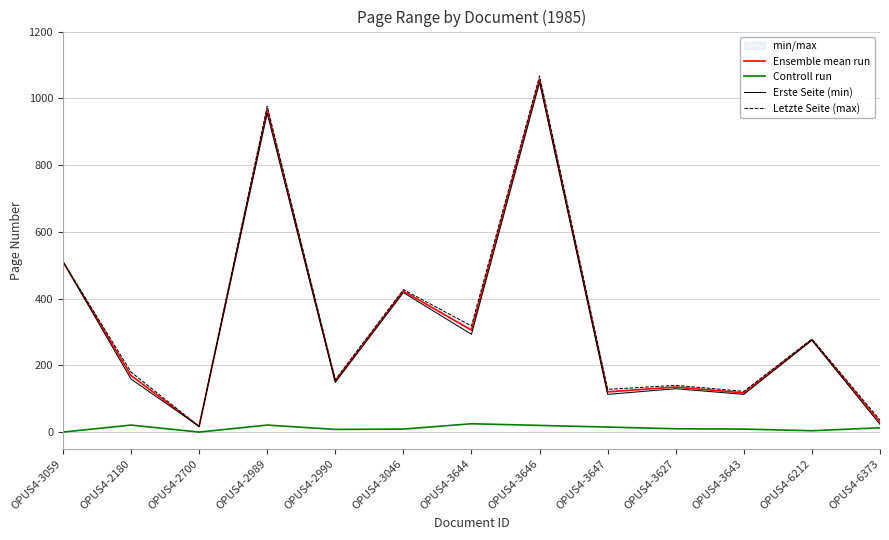

What is the highest value of the Ensemble mean run series?

1057.0